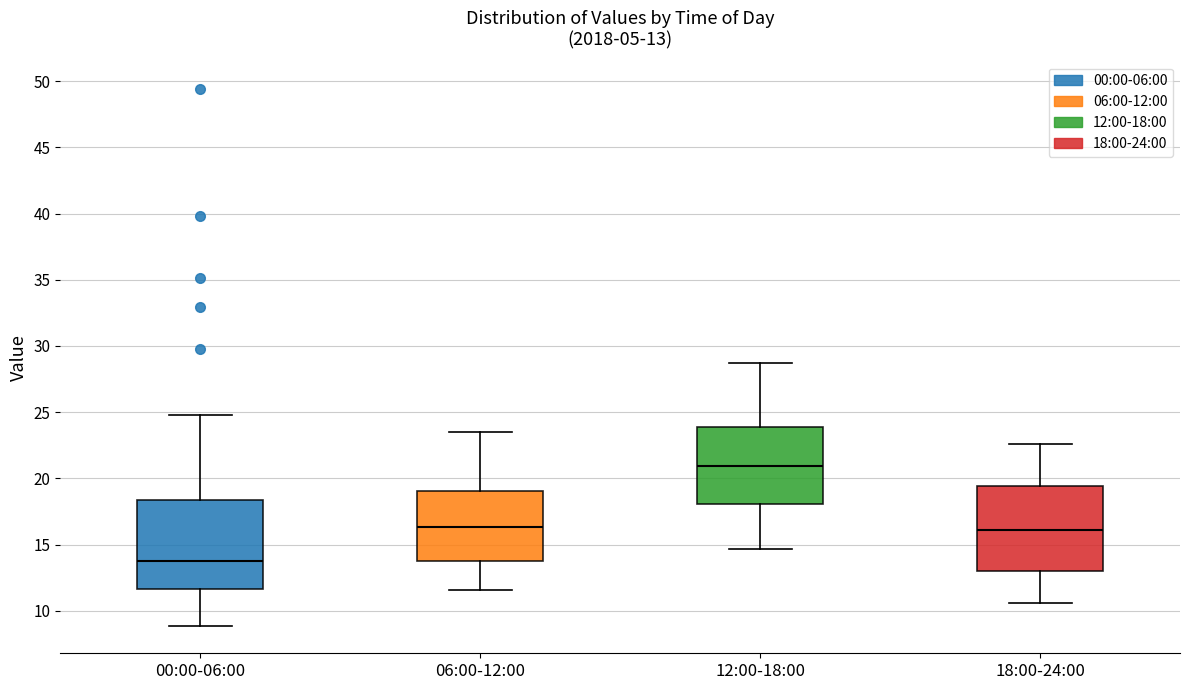

Which box's median line is the lowest?

00:00-06:00